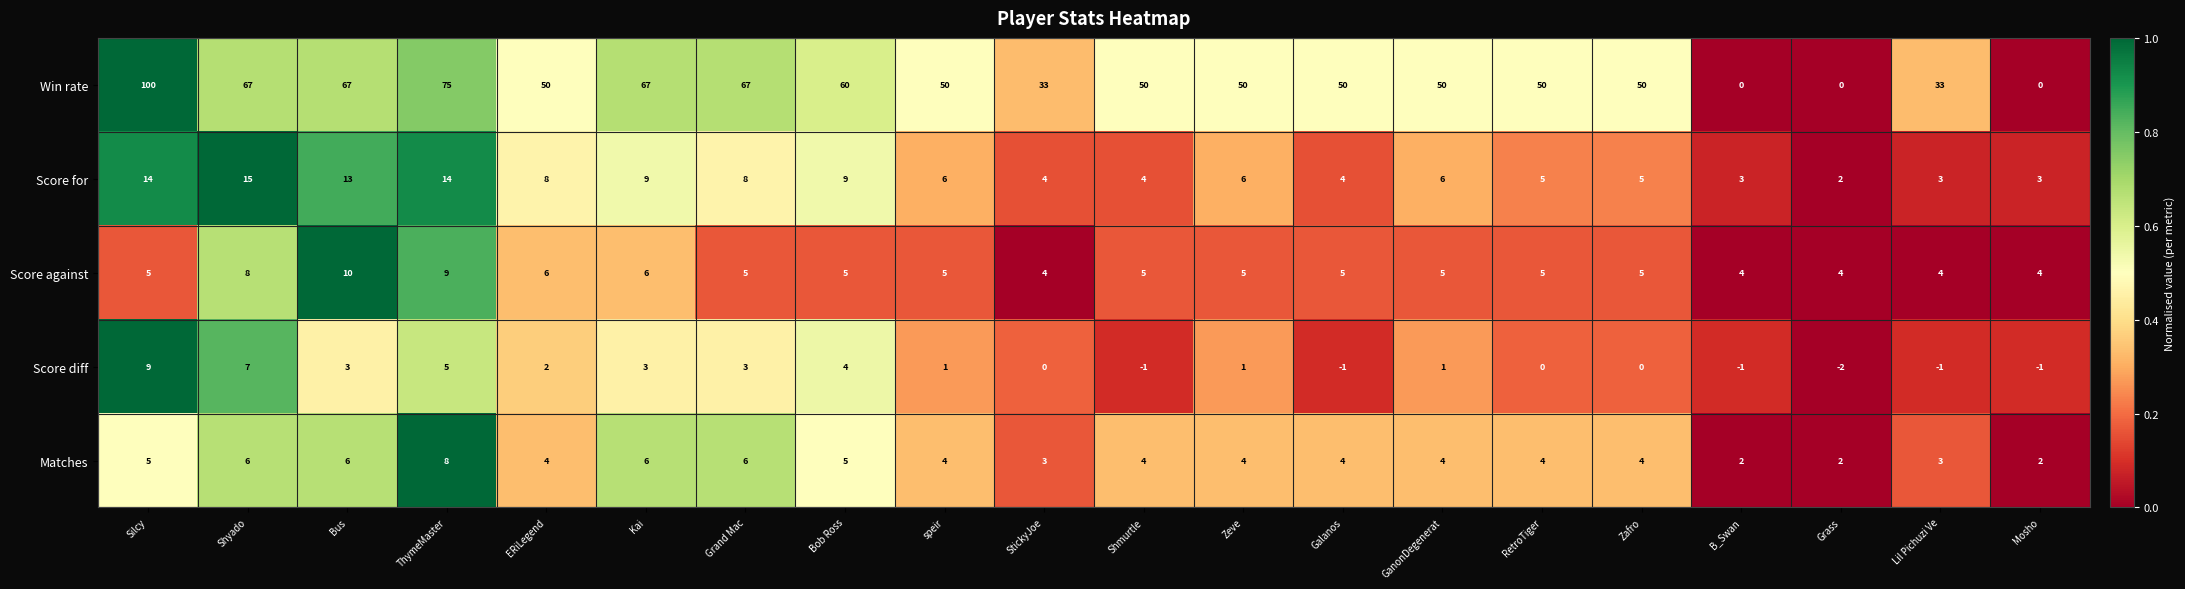

The value of Score diff at ERiLegend is 1. True or false?

False